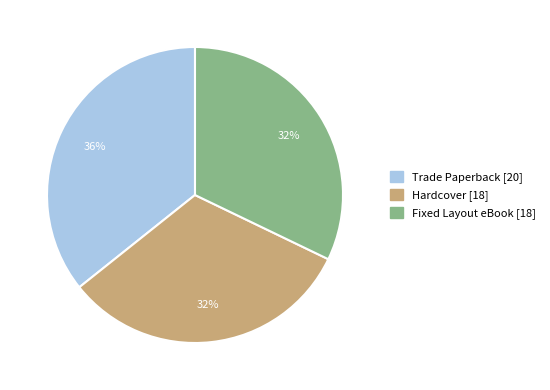

Is there any slice that represents more than half of the pie?

No